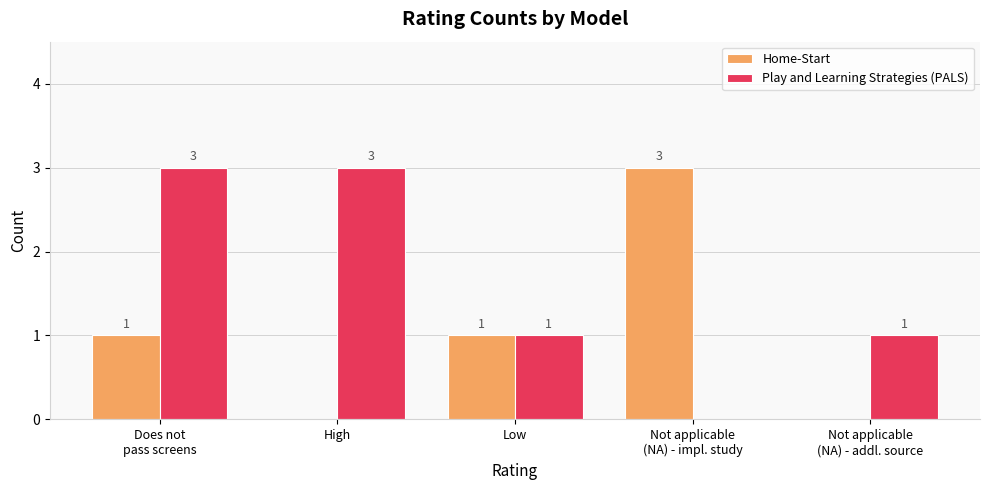

What are all the series names shown in the legend?

Home-Start, Play and Learning Strategies (PALS)